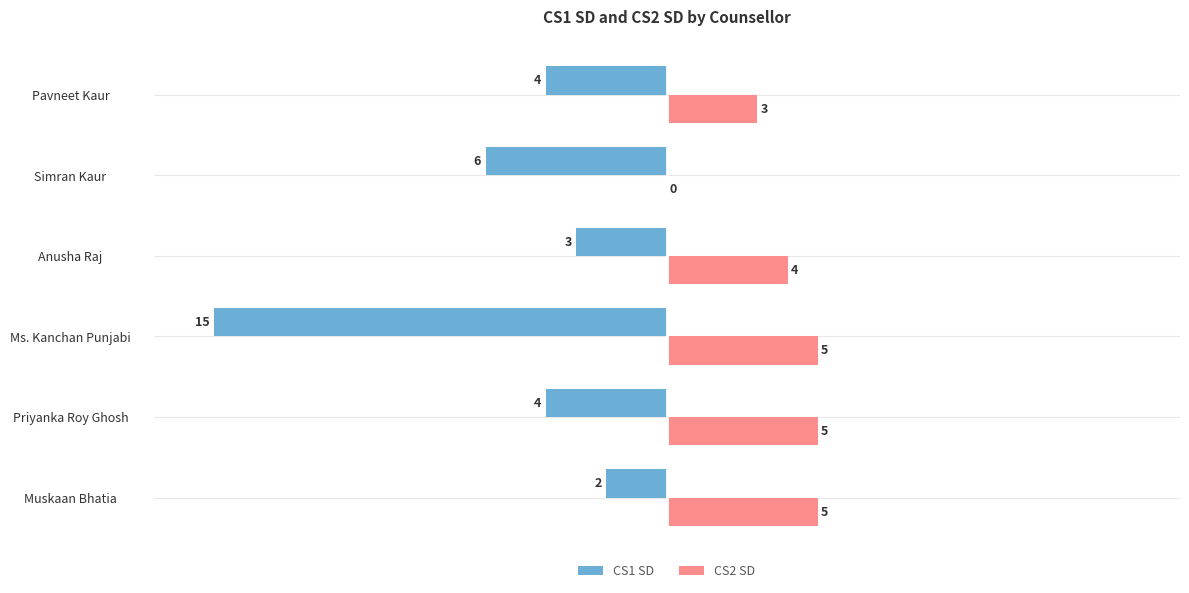

Between Muskaan Bhatia and Priyanka Roy Ghosh, which series saw the biggest shift?

CS1 SD